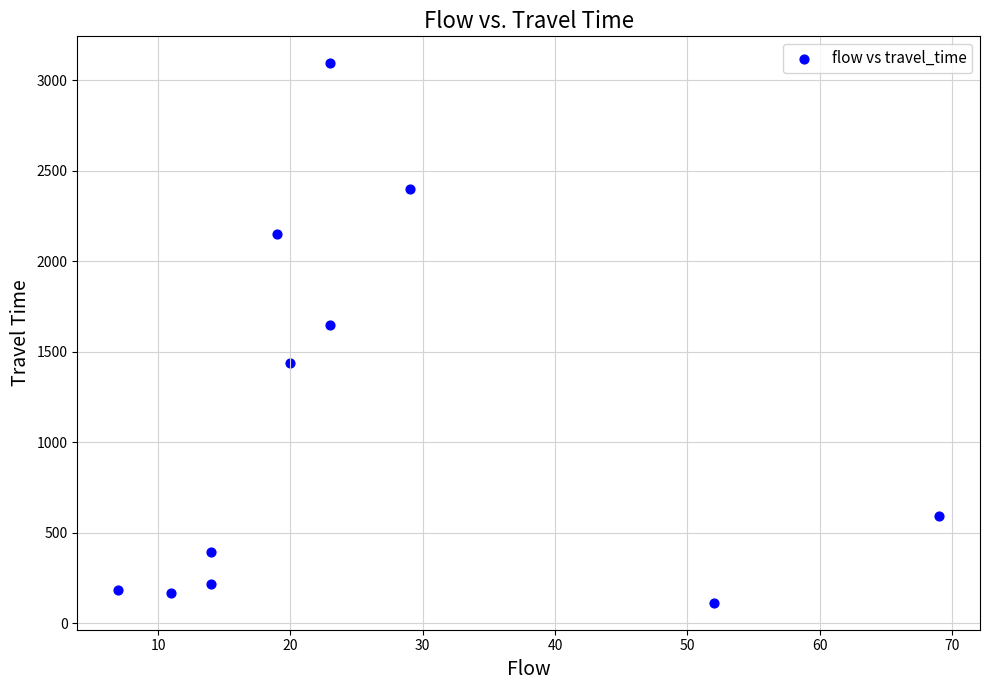

What is the average X value?

26